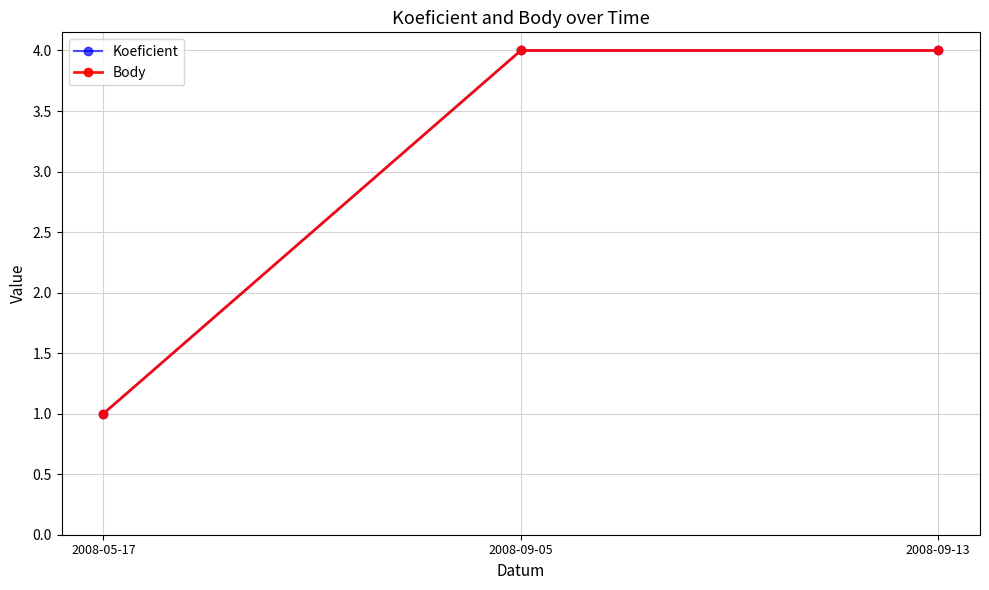

Is this an area chart (filled region under the line)?

No